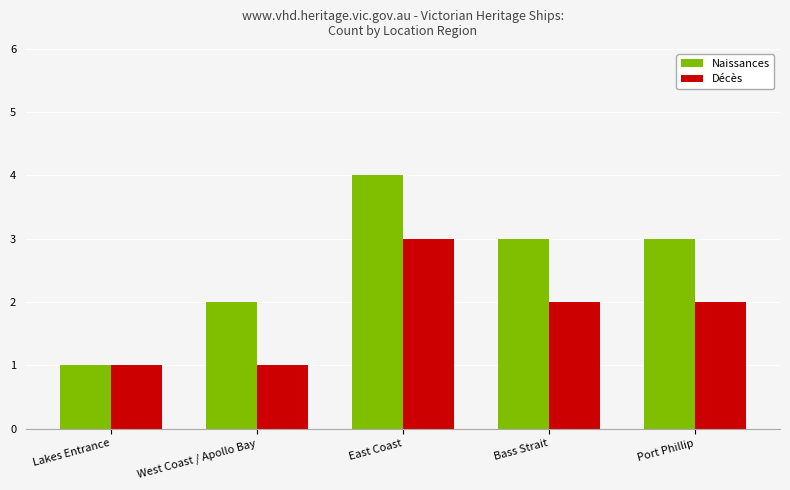

What are all the series names shown in the legend?

Naissances, Décès